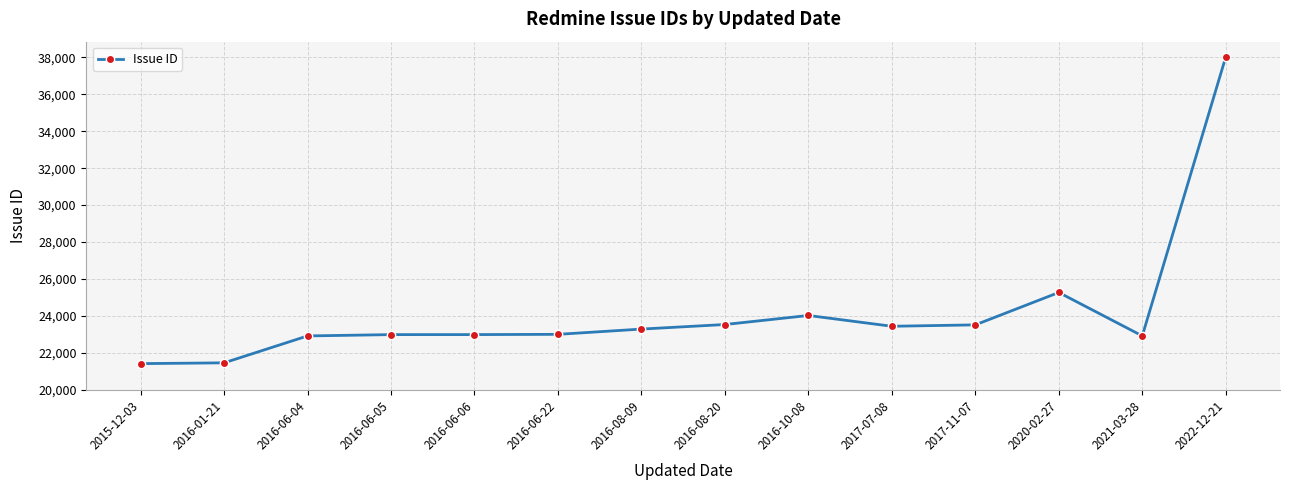

What is the sum of all values?

338710